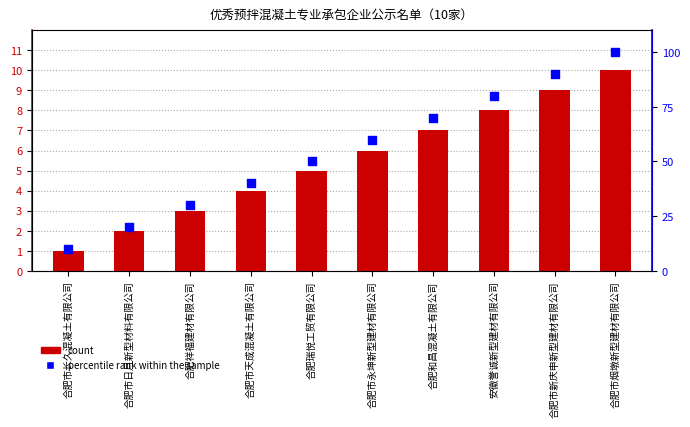

What is the total value across all series at 合肥市新庆申新型建材有限公司?

99